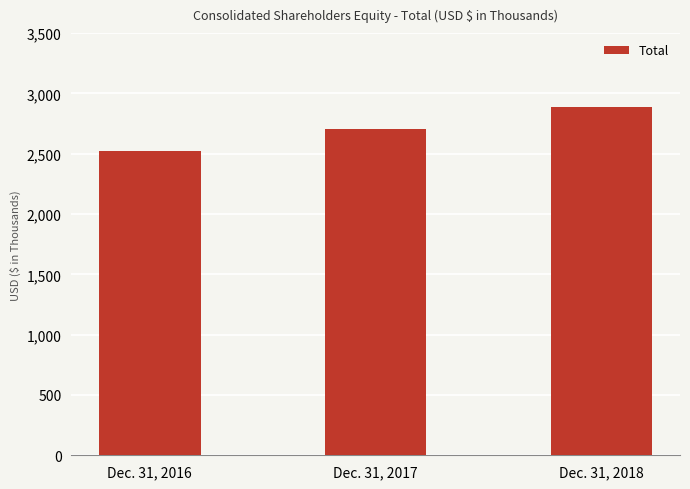

Reading right to left, what are all the values shown in this chart?

2886515	2701958	2527012